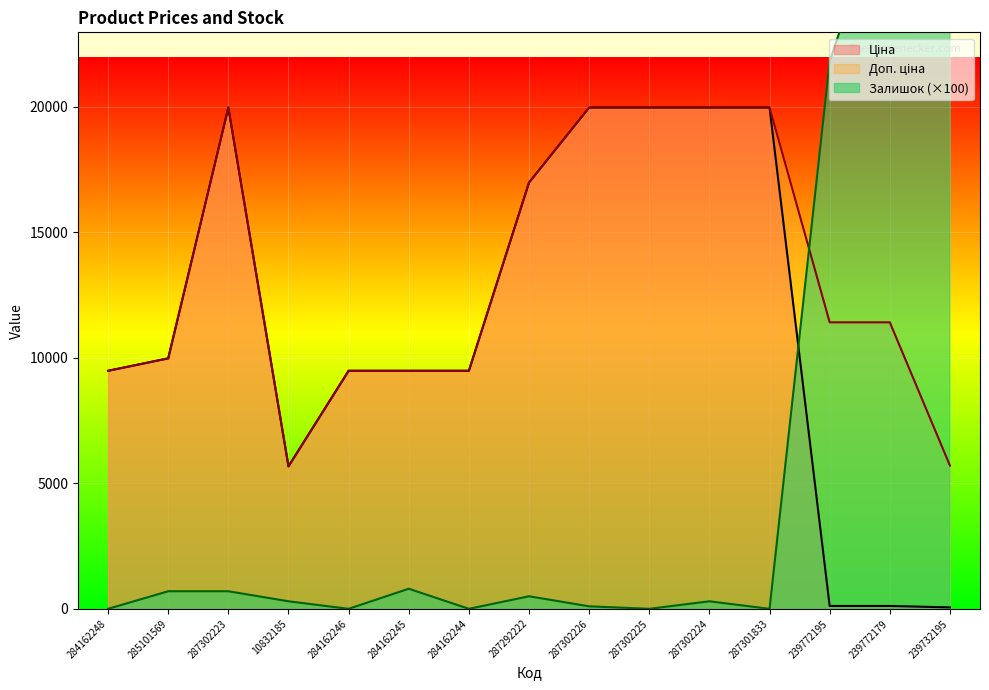

Reading left to right, transcribe all the data shown in this chart.

Ціна: 284162248=9480.1	285101569=9975.0	287302223=19964.2	10832185=5673.8	284162246=9480.1	284162245=9480.1	284162244=9480.1	287292222=16976.3	287302226=19964.2	287302225=19964.2	287302224=19964.2	287301833=19964.2	239772195=114.1	239772179=114.1	239732195=57.0
Доп. ціна: 284162248=9480.1	285101569=9975.0	287302223=19964.2	10832185=5673.8	284162246=9480.1	284162245=9480.1	284162244=9480.1	287292222=16976.3	287302226=19964.2	287302225=19964.2	287302224=19964.2	287301833=19964.2	239772195=11410.0	239772179=11410.0	239732195=5705.0
Залишок: 284162248=0.0	285101569=700.0	287302223=700.0	10832185=300.0	284162246=0.0	284162245=800.0	284162244=0.0	287292222=500.0	287302226=100.0	287302225=0.0	287302224=300.0	287301833=0.0	239772195=21800.0	239772179=29000.0	239732195=60100.0